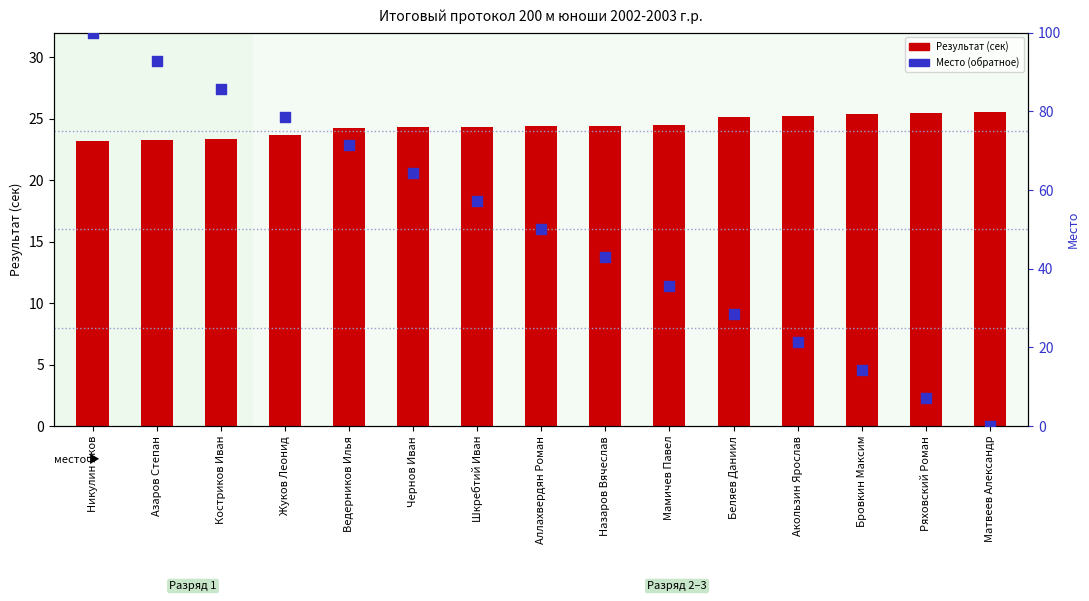

Which series has the largest Y range (max minus min)?

Место (обратное)